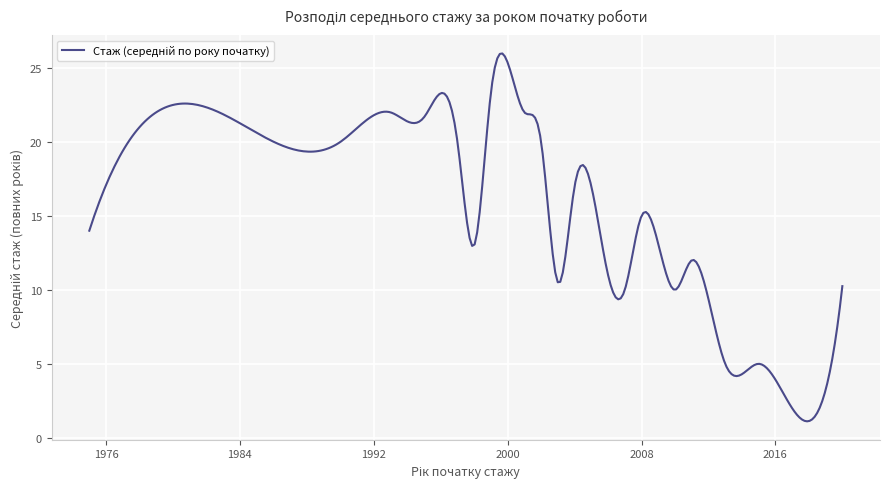

What is the maximum value shown in the chart?

26.0